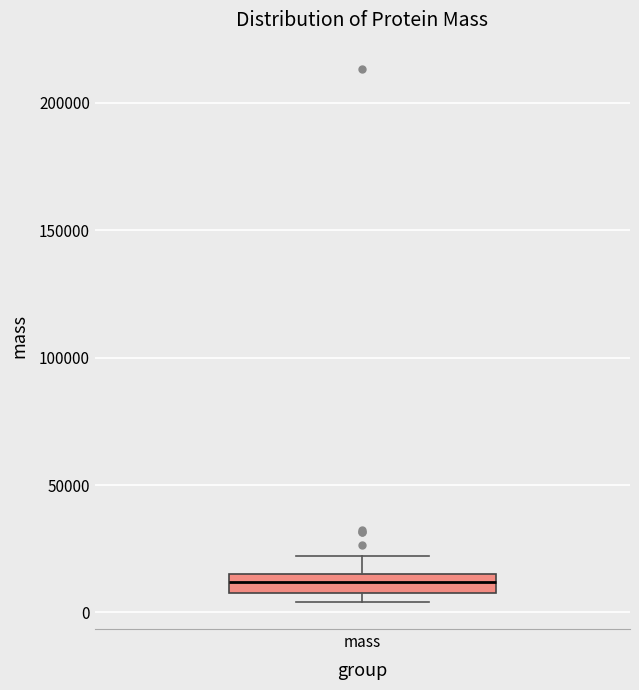

Where is the upper edge of the box for mass on the y-axis? The values are not printed on the chart, so give them approximately, as read against the axis.

15000